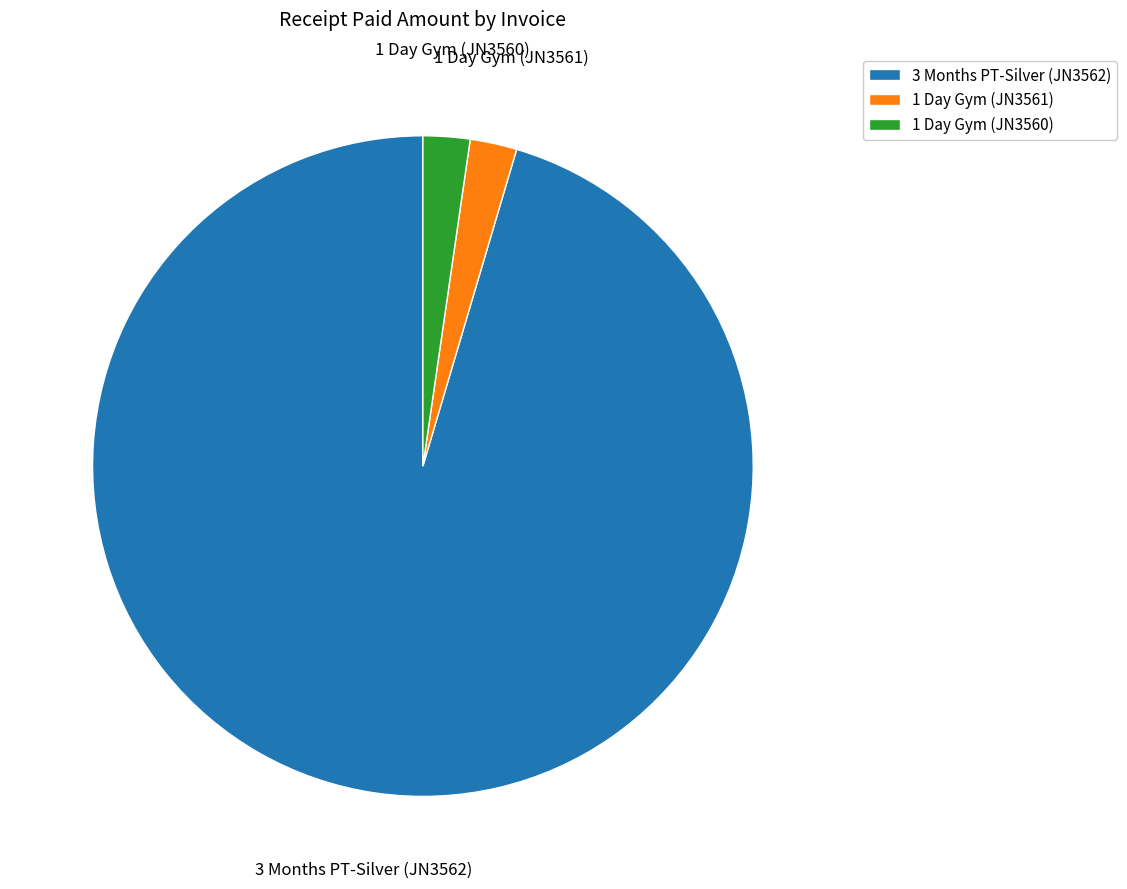

Is the sum of 3 Months PT-Silver (JN3562) and 1 Day Gym (JN3560) greater than half?

Yes